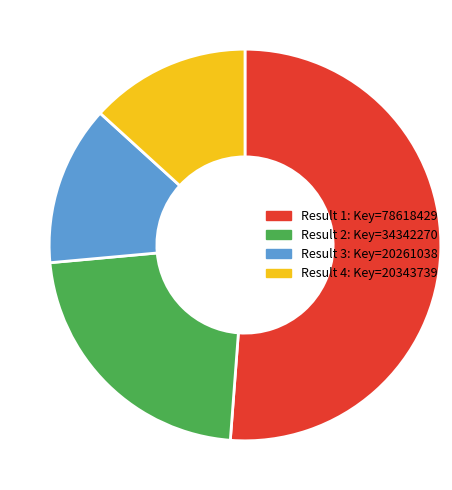

How many slices are in this pie chart?

4